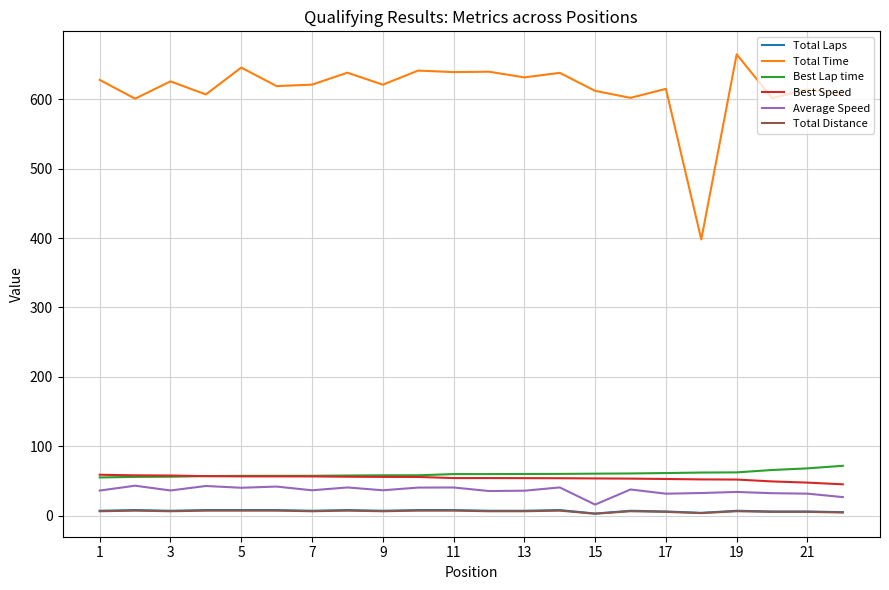

What is the maximum value for Best Lap time?

71.8